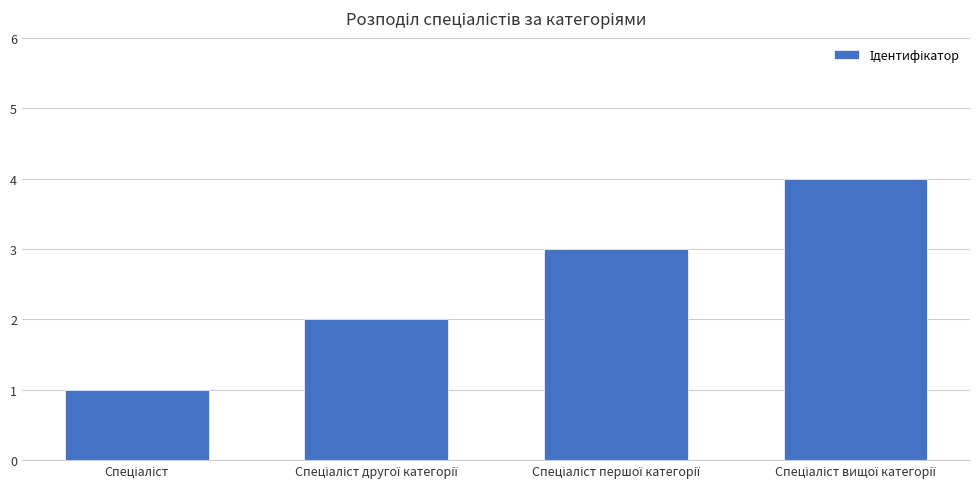

What is the difference between the maximum and minimum values?

3